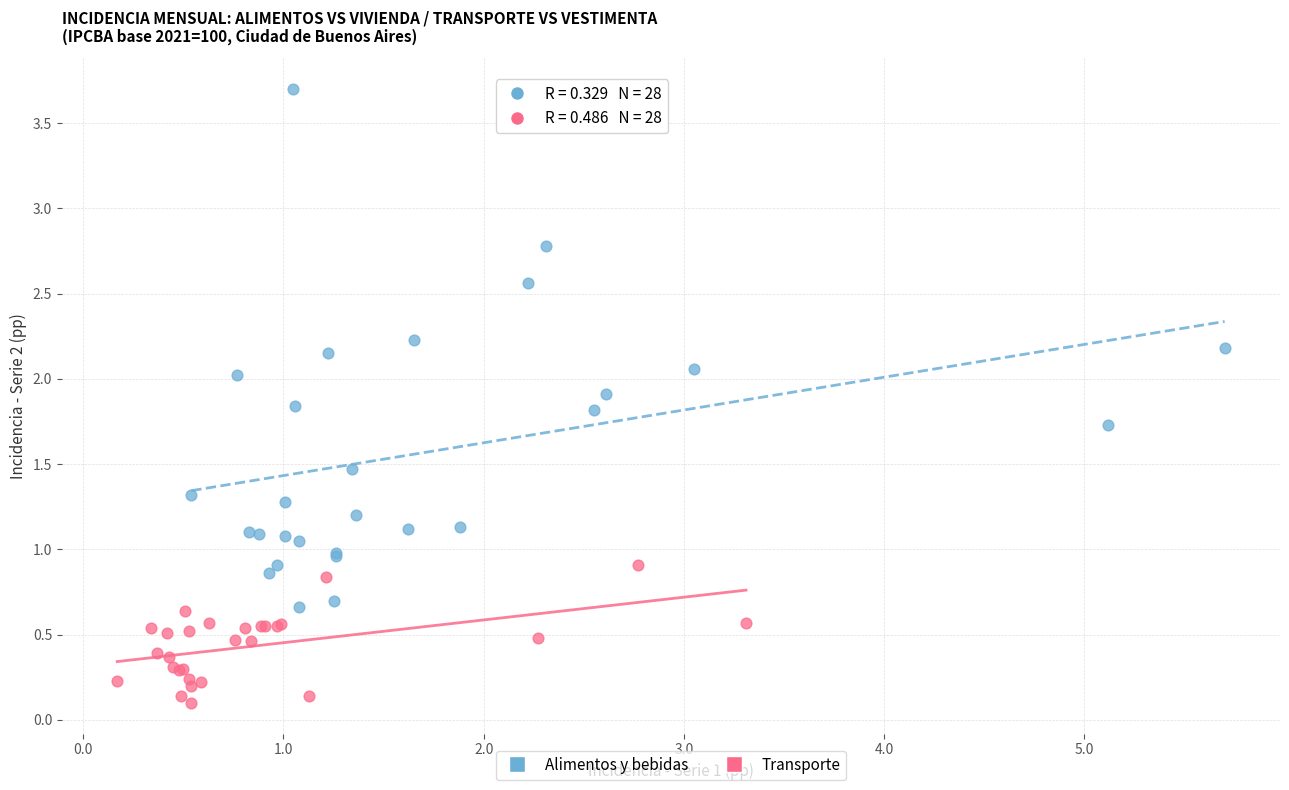

What are all the series names shown in the legend?

Alimentos y bebidas, Transporte